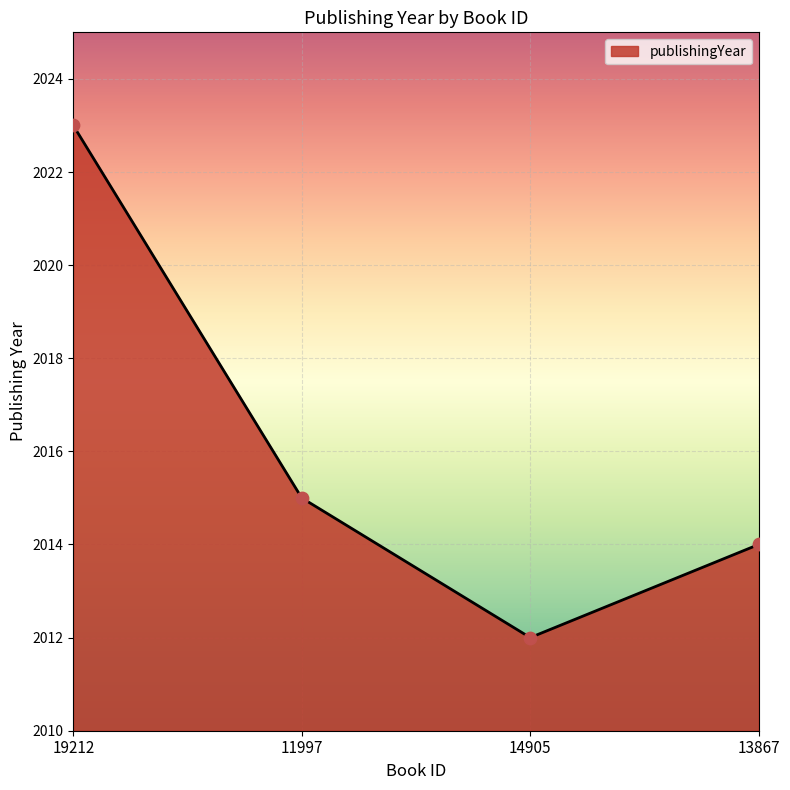

What is the ratio of the value at 11997 to the value at 19212?

1.0